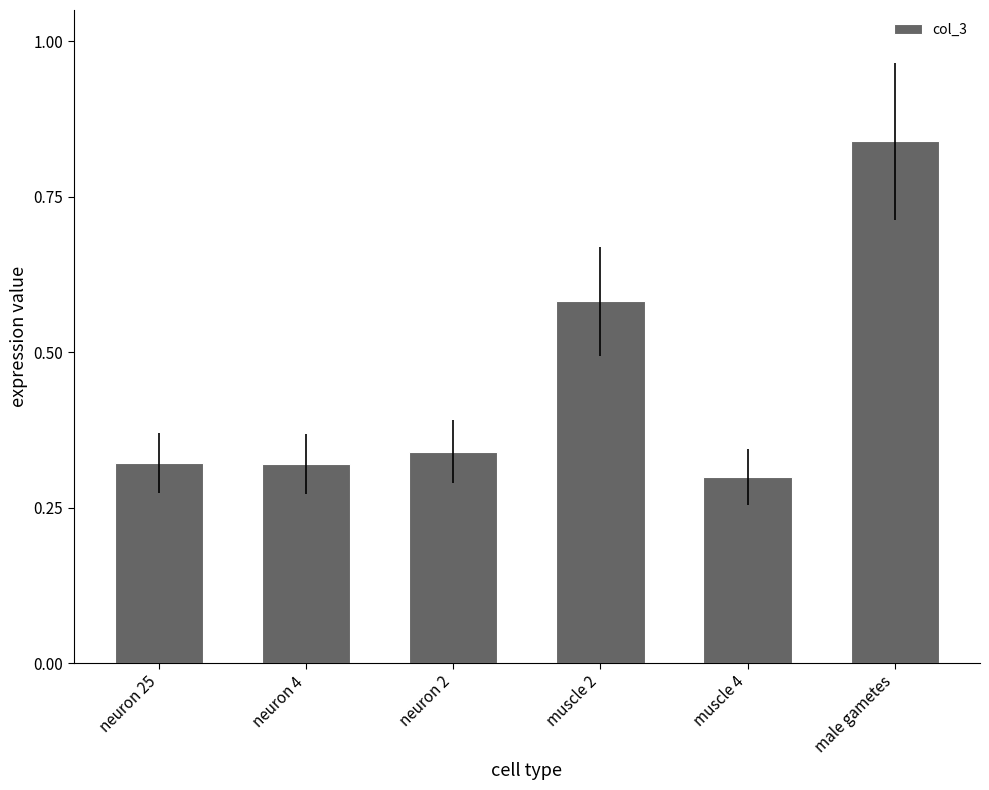

Between neuron 25 and male gametes, which is larger?

male gametes